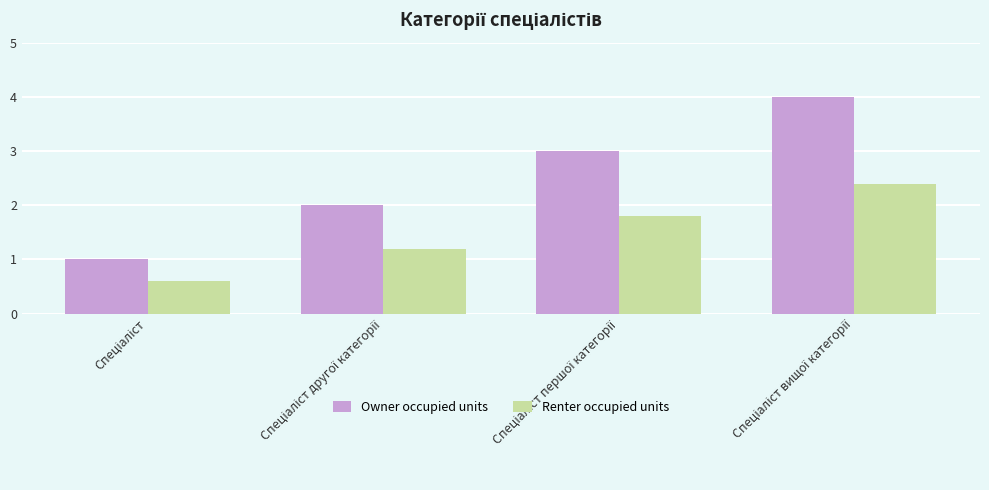

Reading left to right, extract all data points from this chart.

Owner occupied units: 1.0	2.0	3.0	4.0
Renter occupied units: 0.6	1.2	1.8	2.4